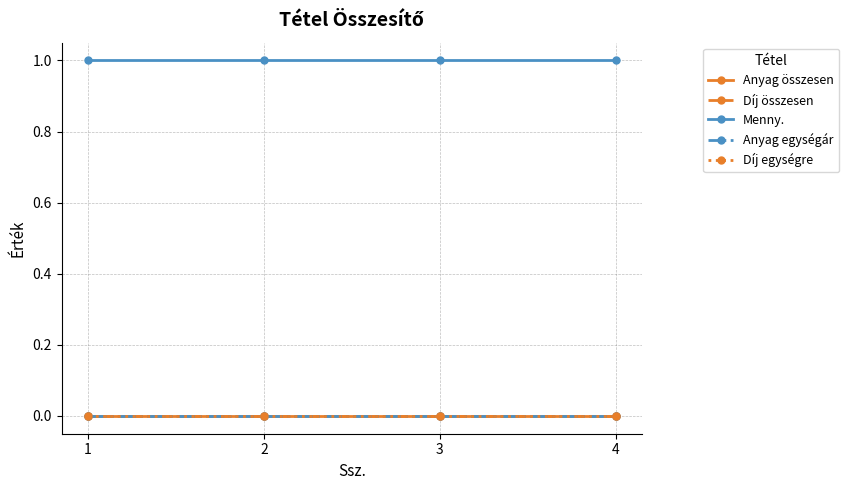

Is this an area chart (filled region under the line)?

No